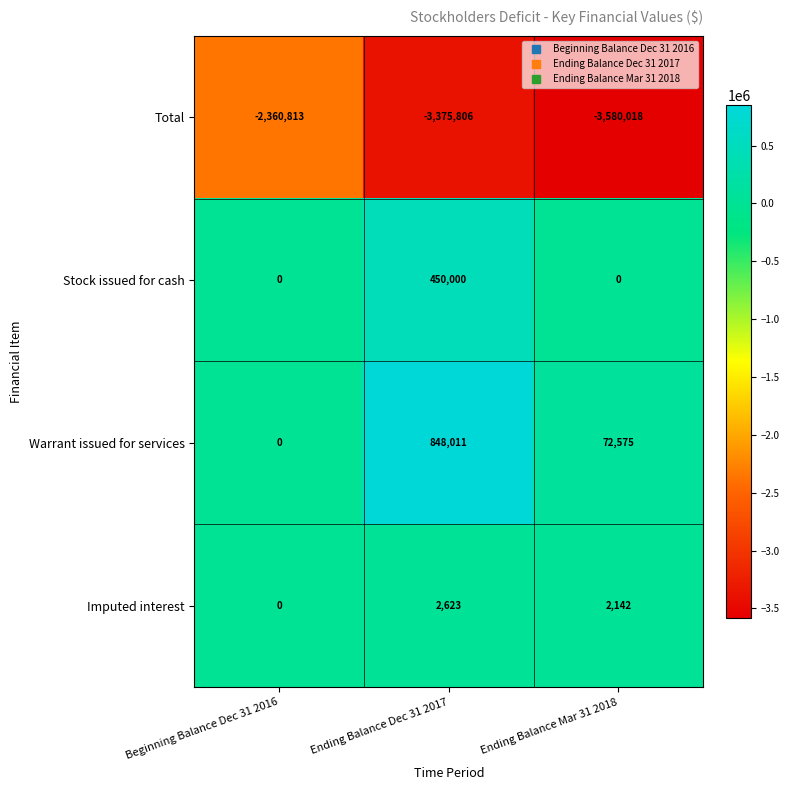

Reading left to right, extract all data points from this chart.

Total: -2360813	-3375806	-3580018
Stock issued for cash: 0	450000	0
Warrant issued for services: 0	848011	72575
Imputed interest: 0	2623	2142